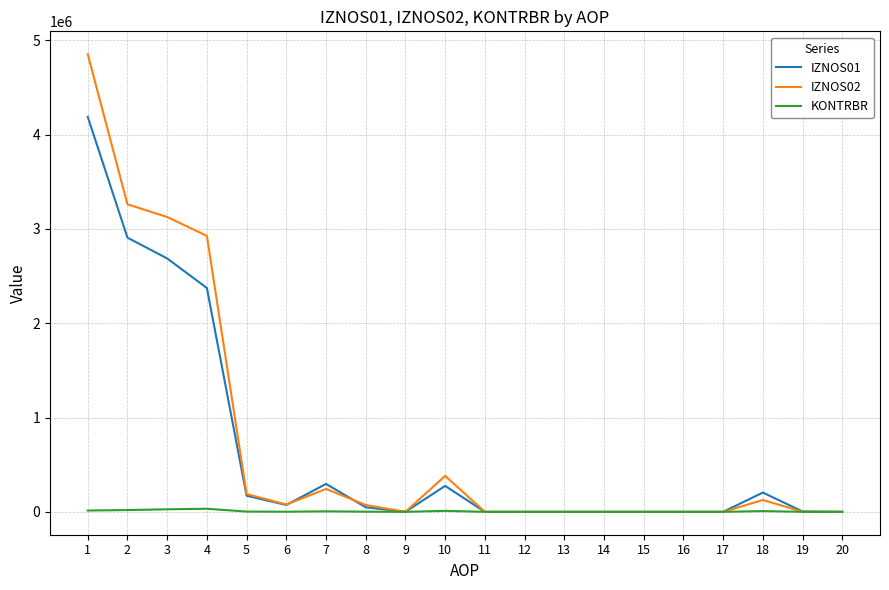

How many lines are shown in the chart?

3